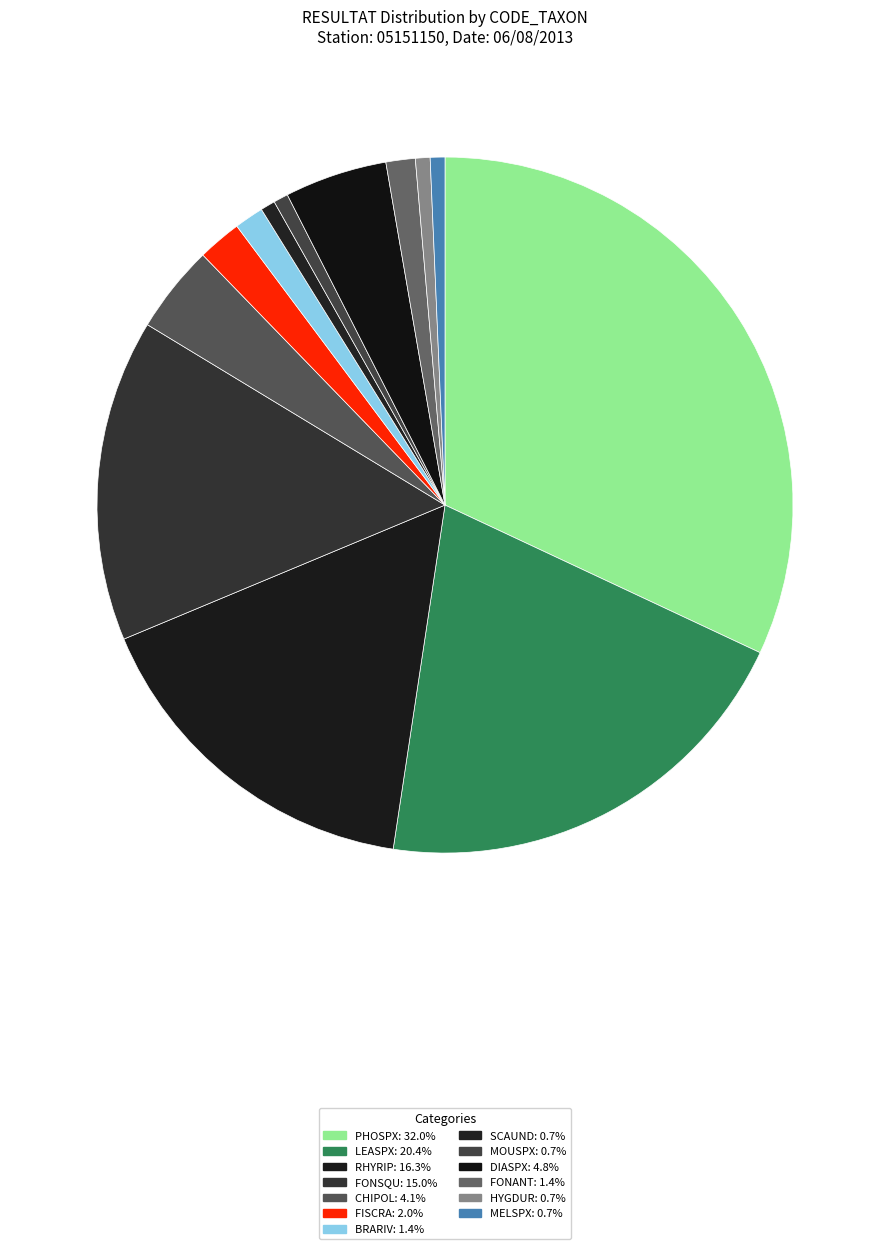

How many slices are in this pie chart?

13